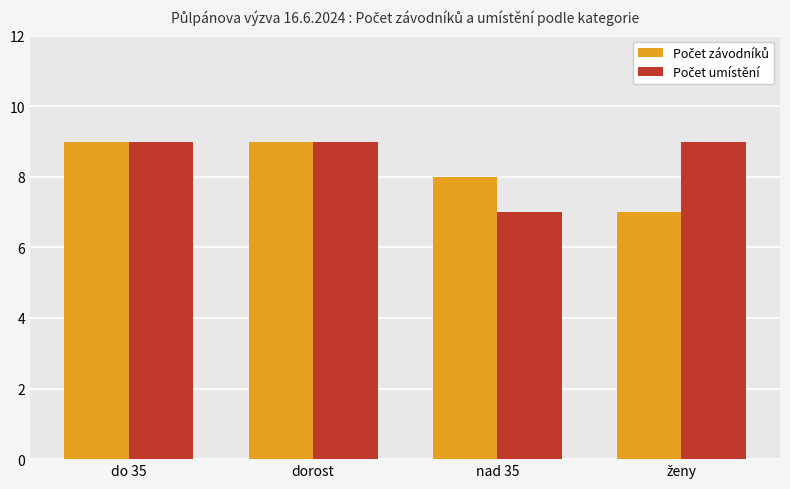

What is the total value across all series at dorost?

18